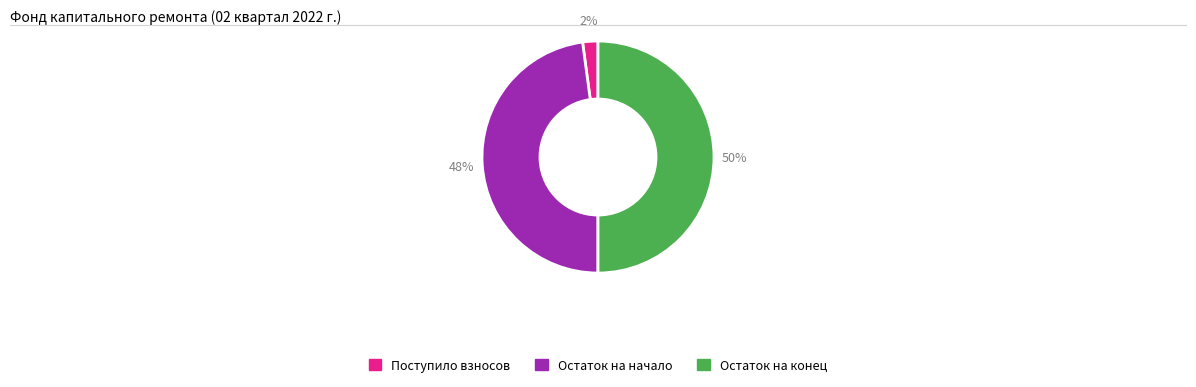

To the nearest percent, what is the average slice percentage?

33%